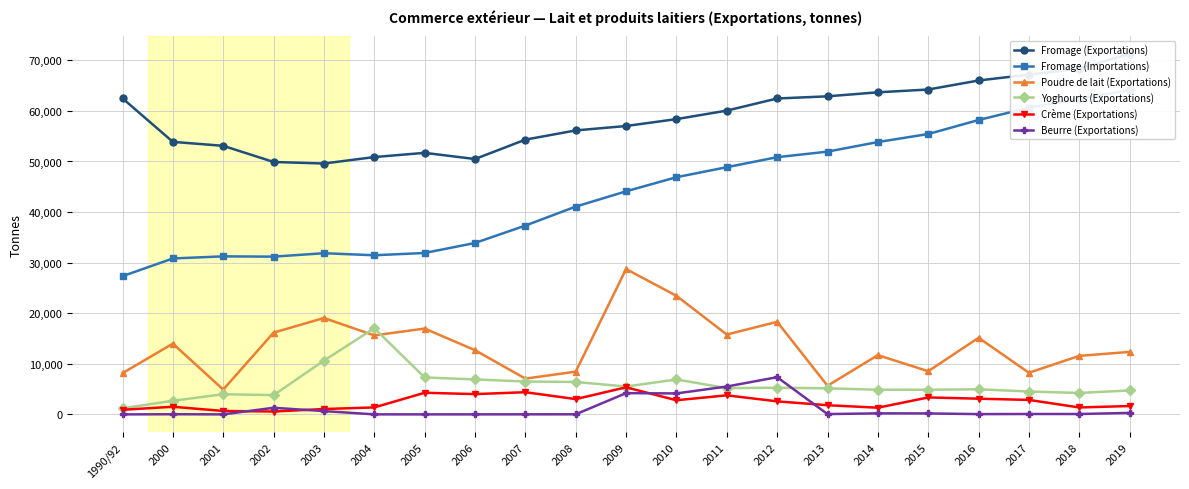

The Beurre (Exportations) series shows 2.0 at 2005. True or false?

True